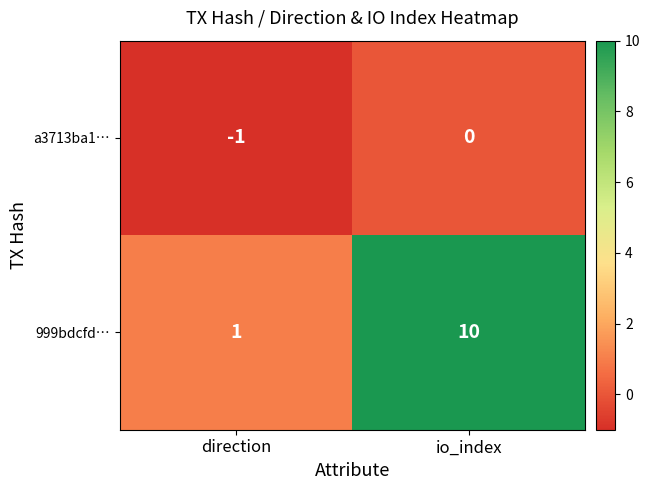

The a3713ba1… series shows 0 at io_index. True or false?

True